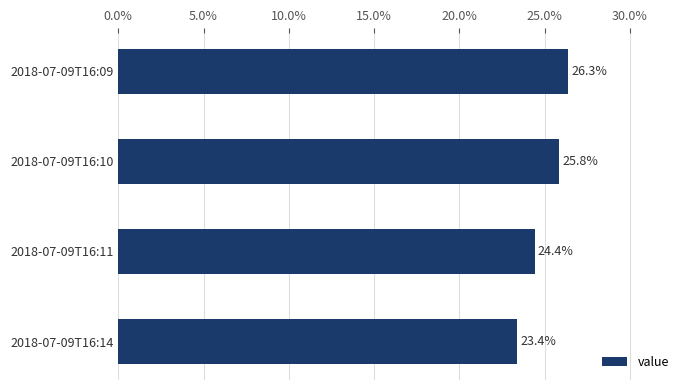

Reading bottom to top, what are all the values shown in this chart?

2018-07-09T16:14=23.4	2018-07-09T16:11=24.4	2018-07-09T16:10=25.8	2018-07-09T16:09=26.3